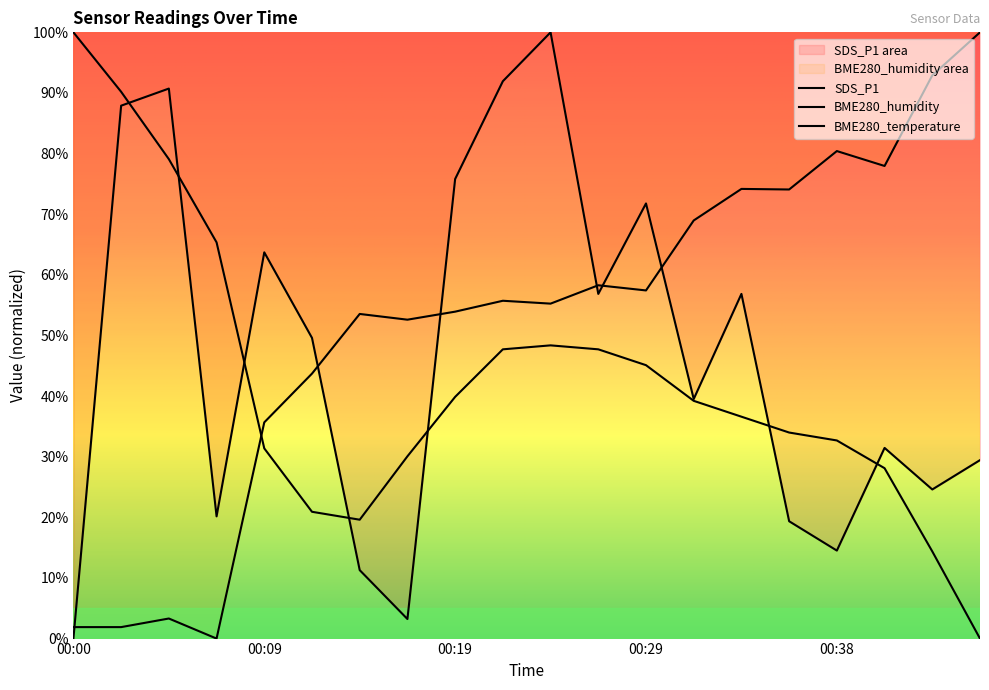

At which label does BME280_humidity reach its minimum?

00:07